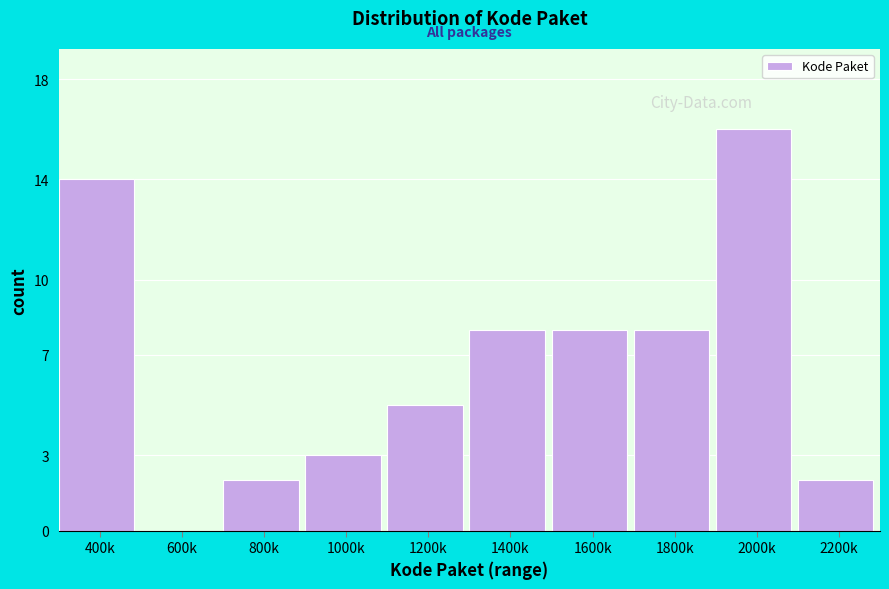

Reading left to right, extract all data points from this chart.

400k=14	600k=0	800k=2	1000k=3	1200k=5	1400k=8	1600k=8	1800k=8	2000k=16	2200k=2